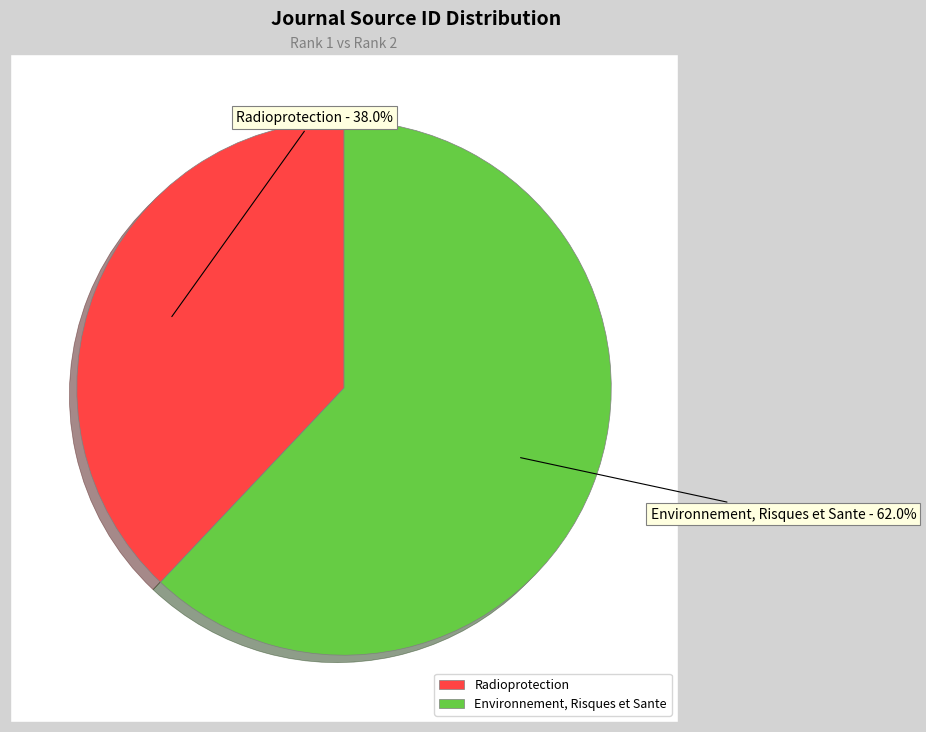

What is the largest slice in the pie chart?

Environnement, Risques et Sante